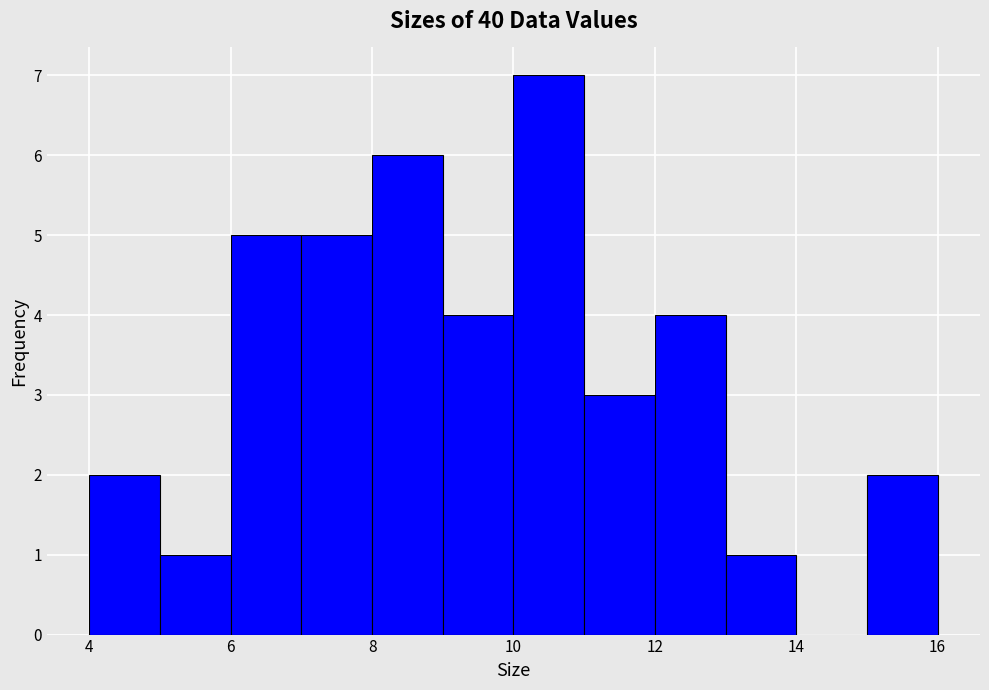

Reading left to right, transcribe this chart: for each bar, give the range it covers on the x-axis and its height. The values are not printed on the chart, so give them approximately, as read against the axis.

4 to 5: 2
5 to 6: 1
6 to 7: 5
7 to 8: 5
8 to 9: 6
9 to 10: 4
10 to 11: 7
11 to 12: 3
12 to 13: 4
13 to 14: 1
14 to 15: 0
15 to 16: 2